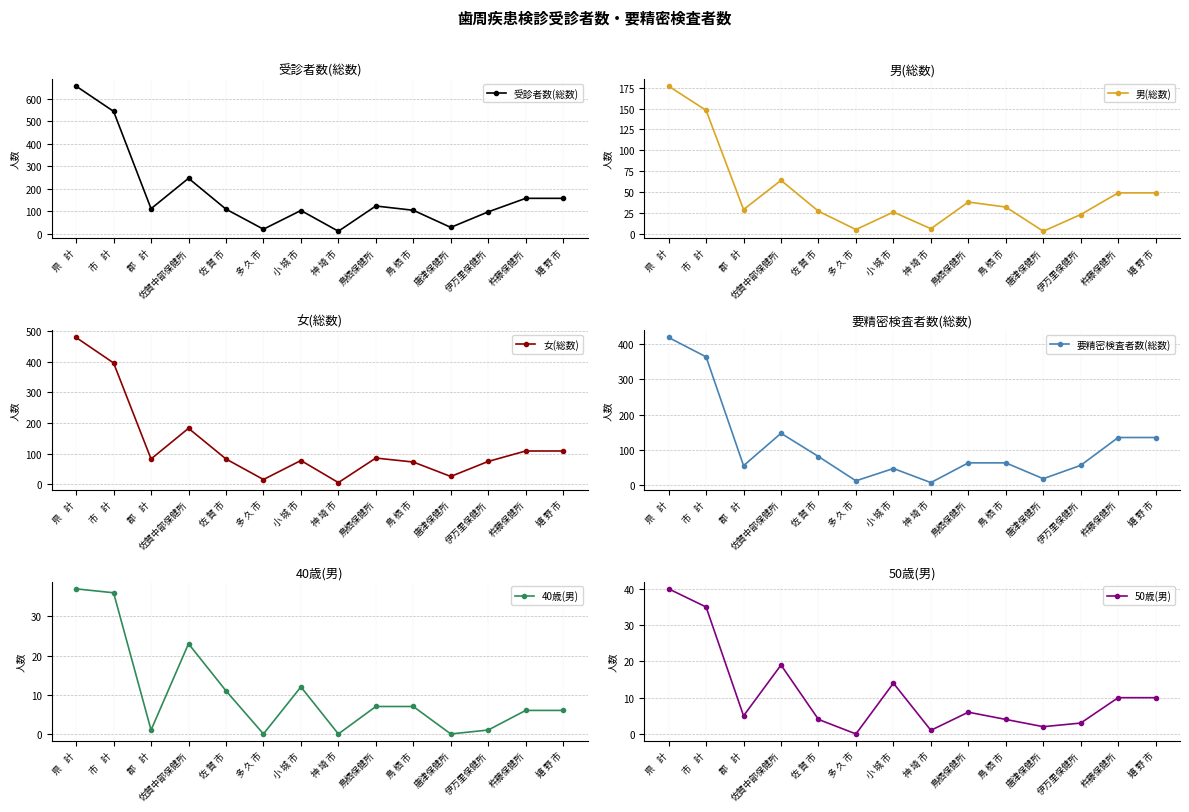

How many values in the 50歳(男) series exceed 6?

6